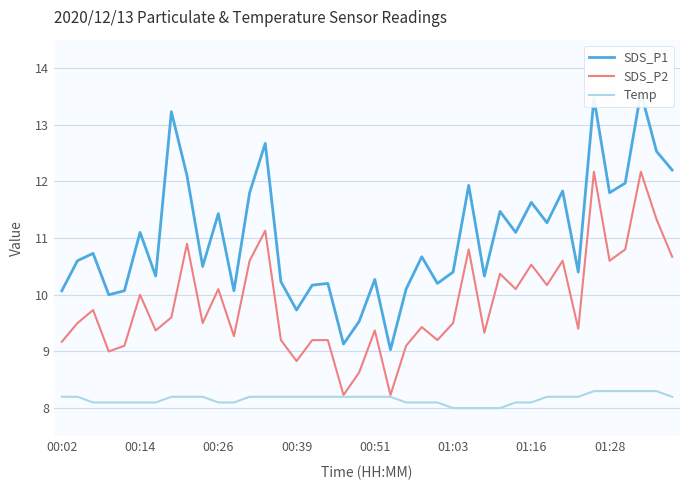

Read the SDS_P1 value at 18.

9.1